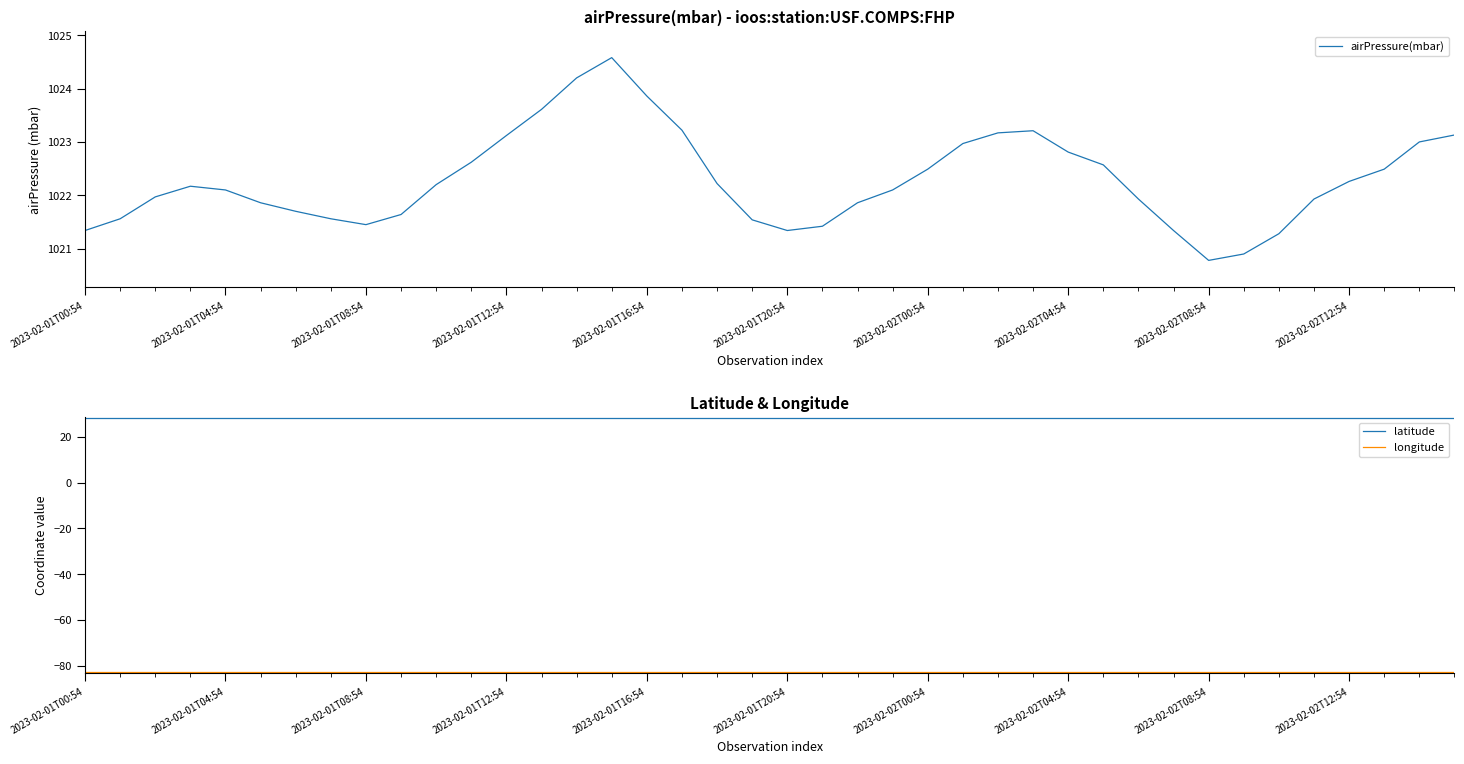

Is it true that airPressure(mbar) equals 1021.3 at 2023-02-01T00:54?

True